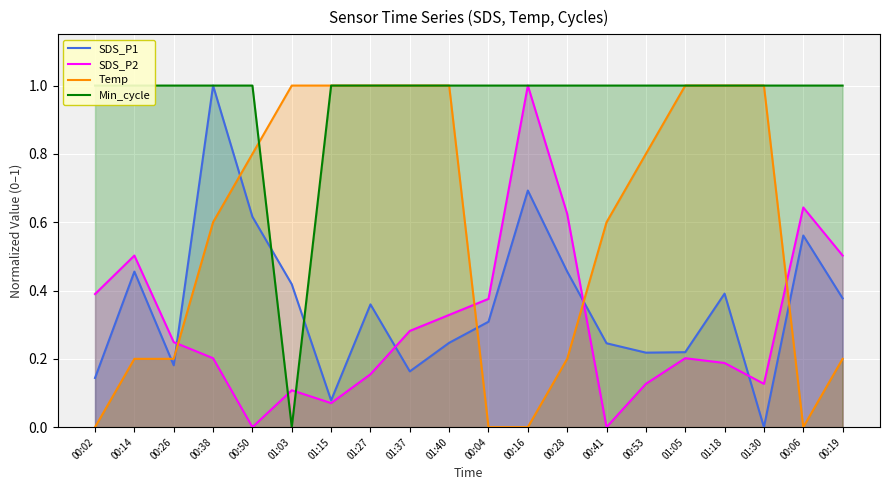

List the series in order of their peak value, highest first.

SDS_P1, SDS_P2, Temp, Min_cycle